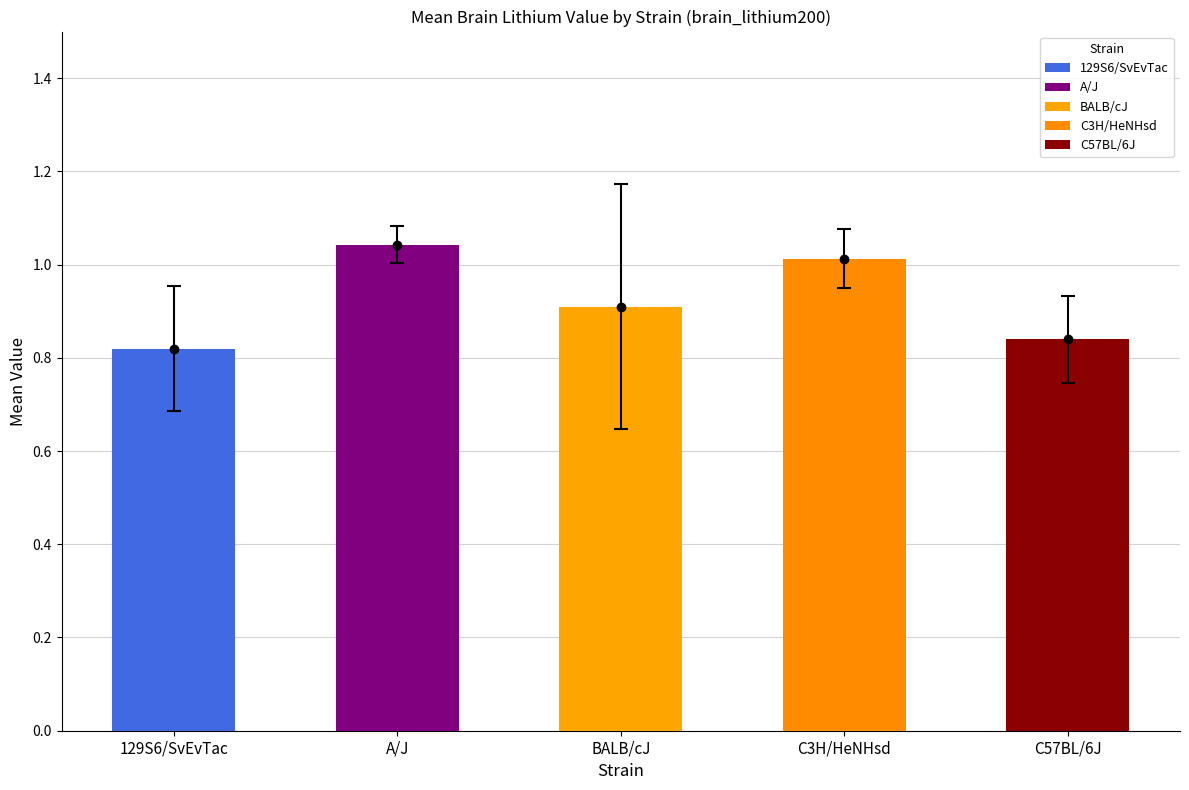

What is the label of the 4th bar from the left?

C3H/HeNHsd